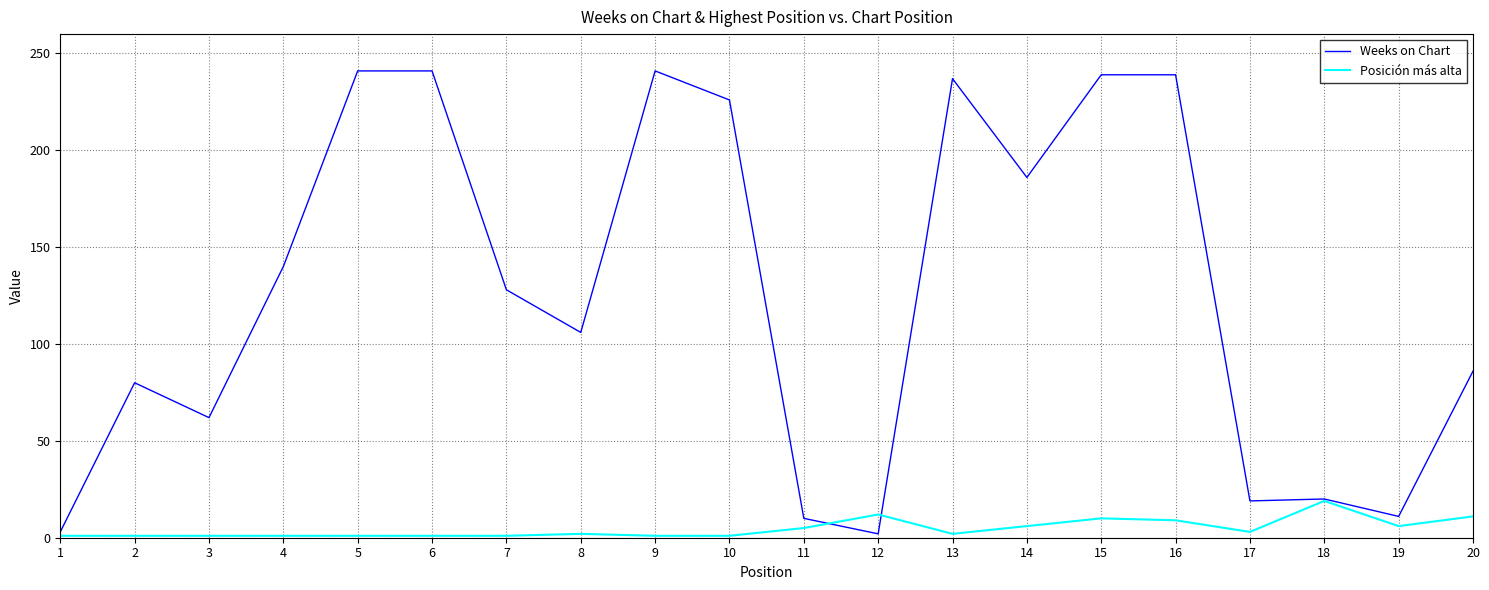

What is the highest value of the Weeks on Chart series?

241